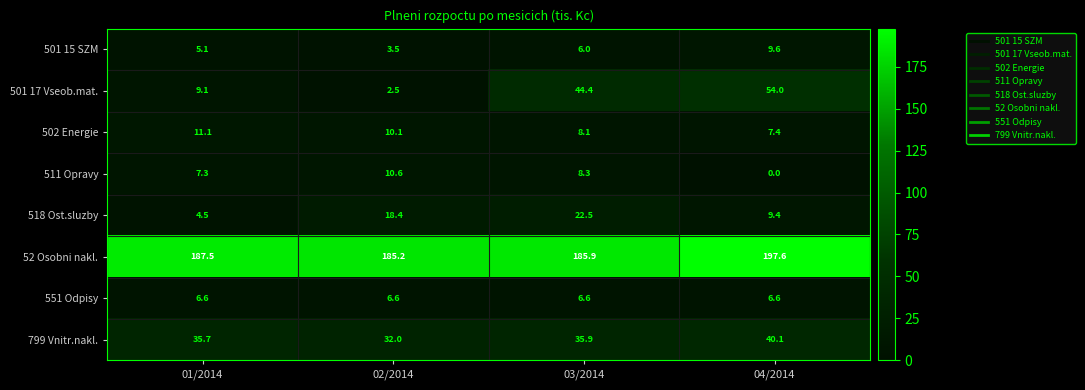

Between 02/2014 and 04/2014, which series saw the biggest shift?

501 17 Vseob.mat.